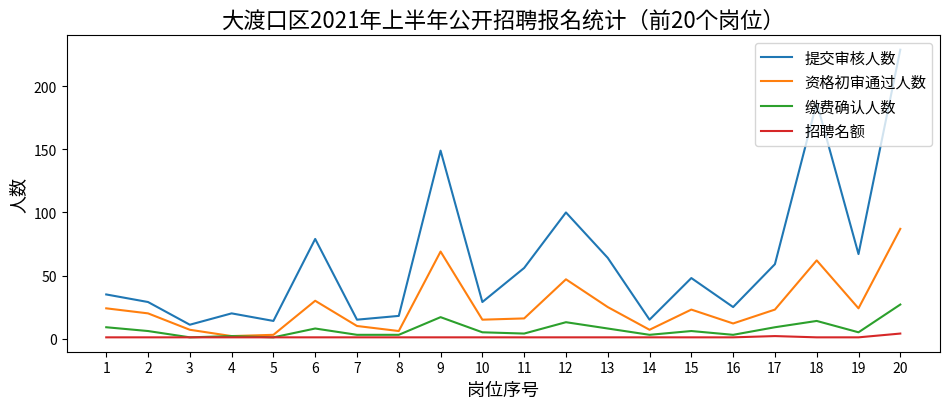

What is the spread (max minus min) of values at 18?

186